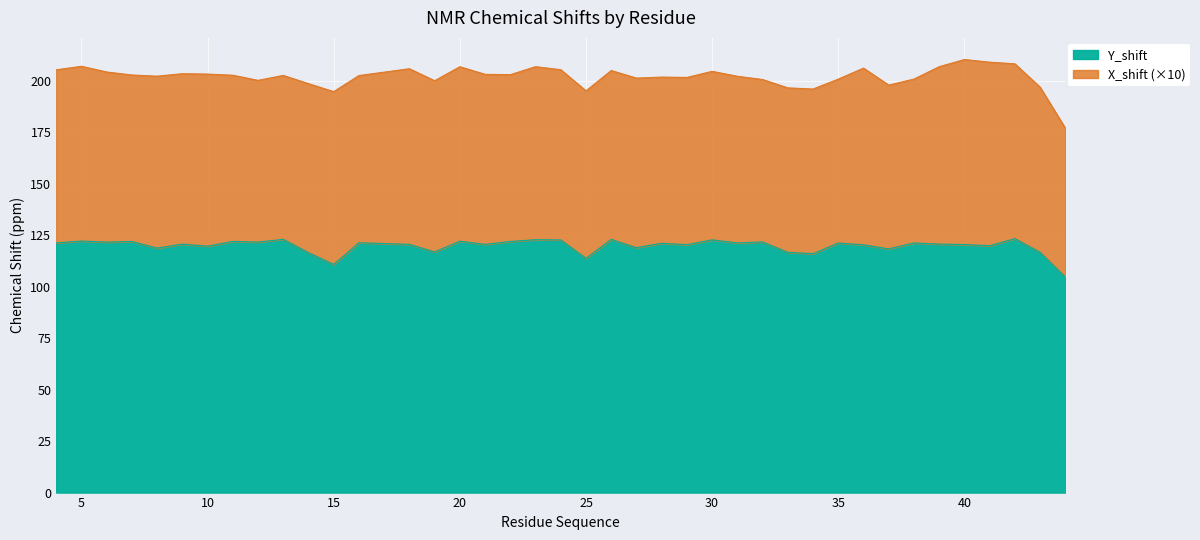

How many data points does each series have?

40